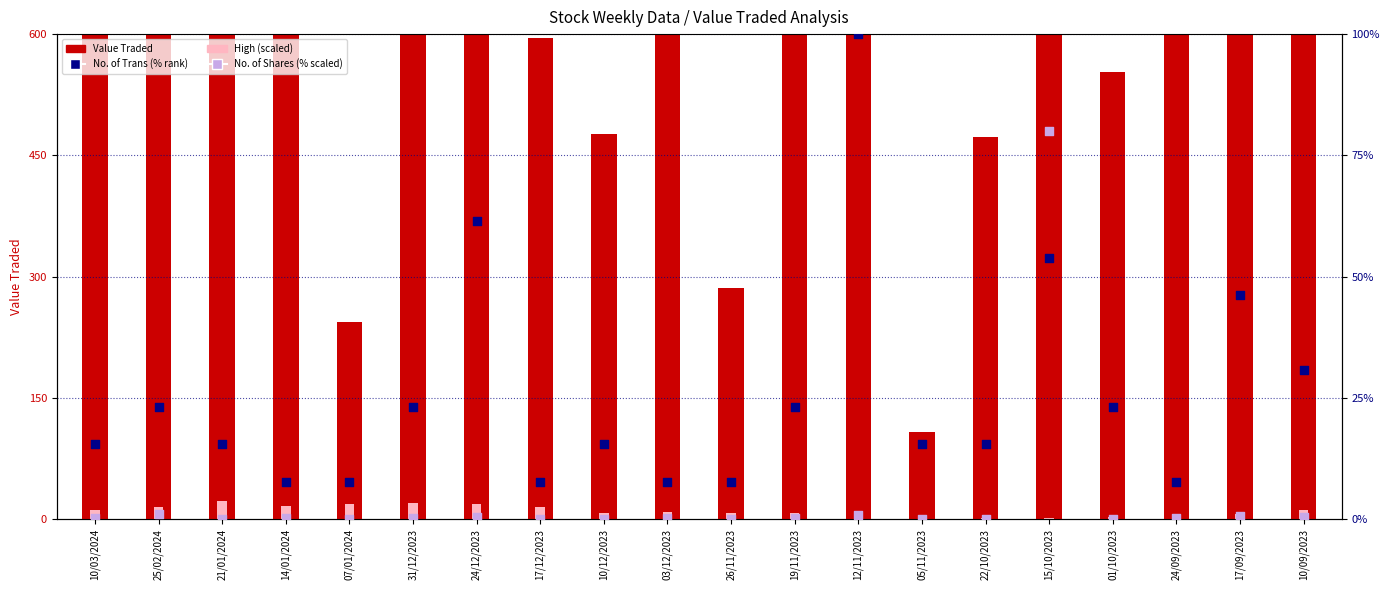

Is the value of Value Traded at 14/01/2024 greater than the value of No. of Trans (% rank) at 10/12/2023?

Yes